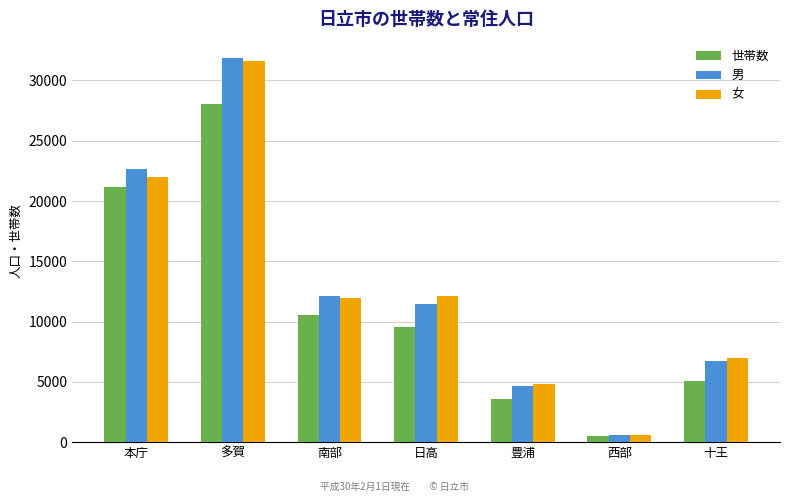

What are all the series names shown in the legend?

世帯数, 男, 女